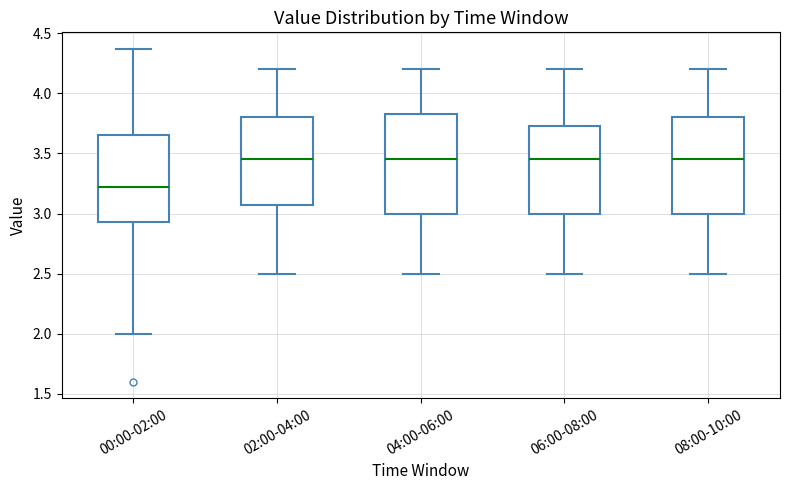

Where does the median line of the box for 02:00-04:00 sit on the y-axis? The values are not printed on the chart, so give them approximately, as read against the axis.

3.45